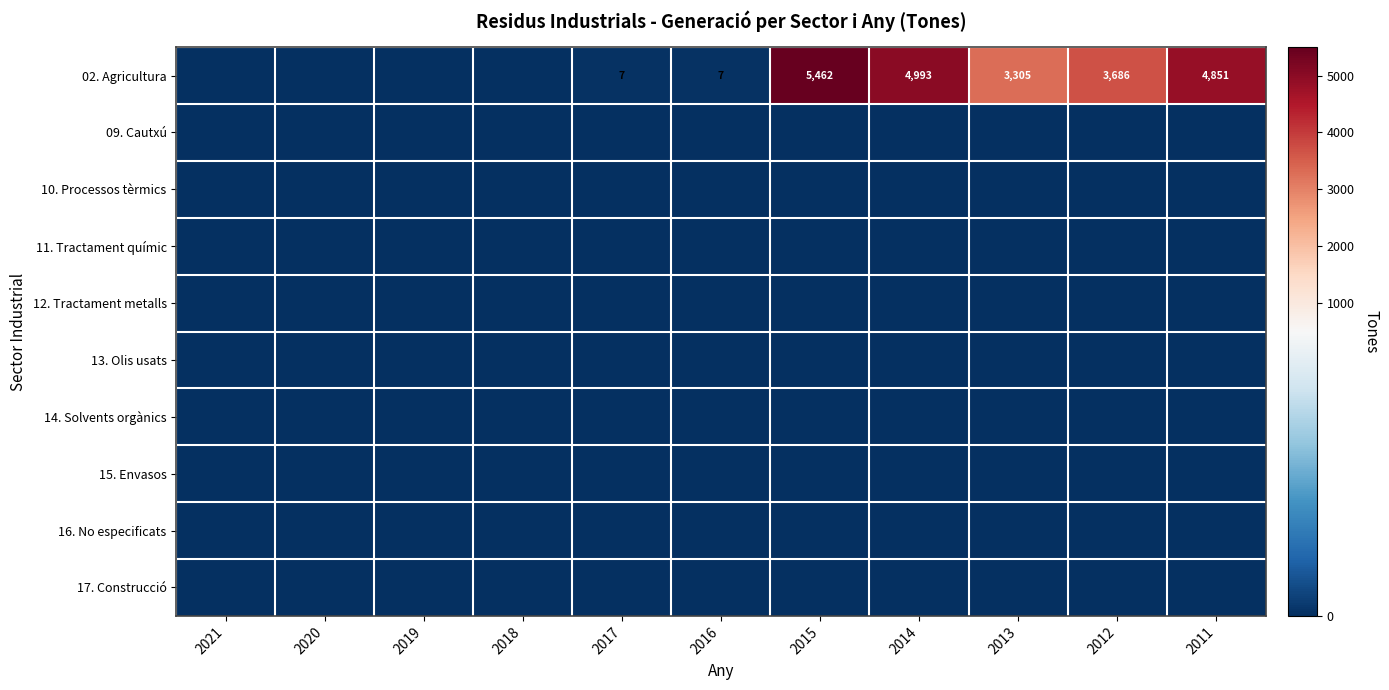

At which category does the chart reach its minimum across all series?

2021